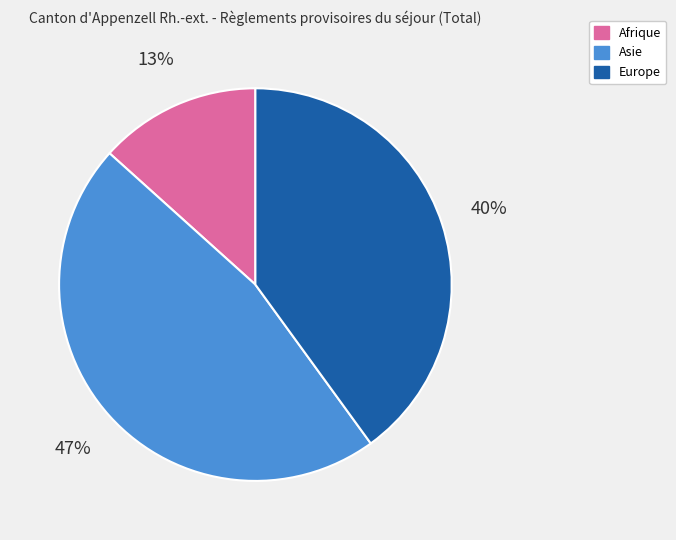

Is there a majority slice in this chart?

No